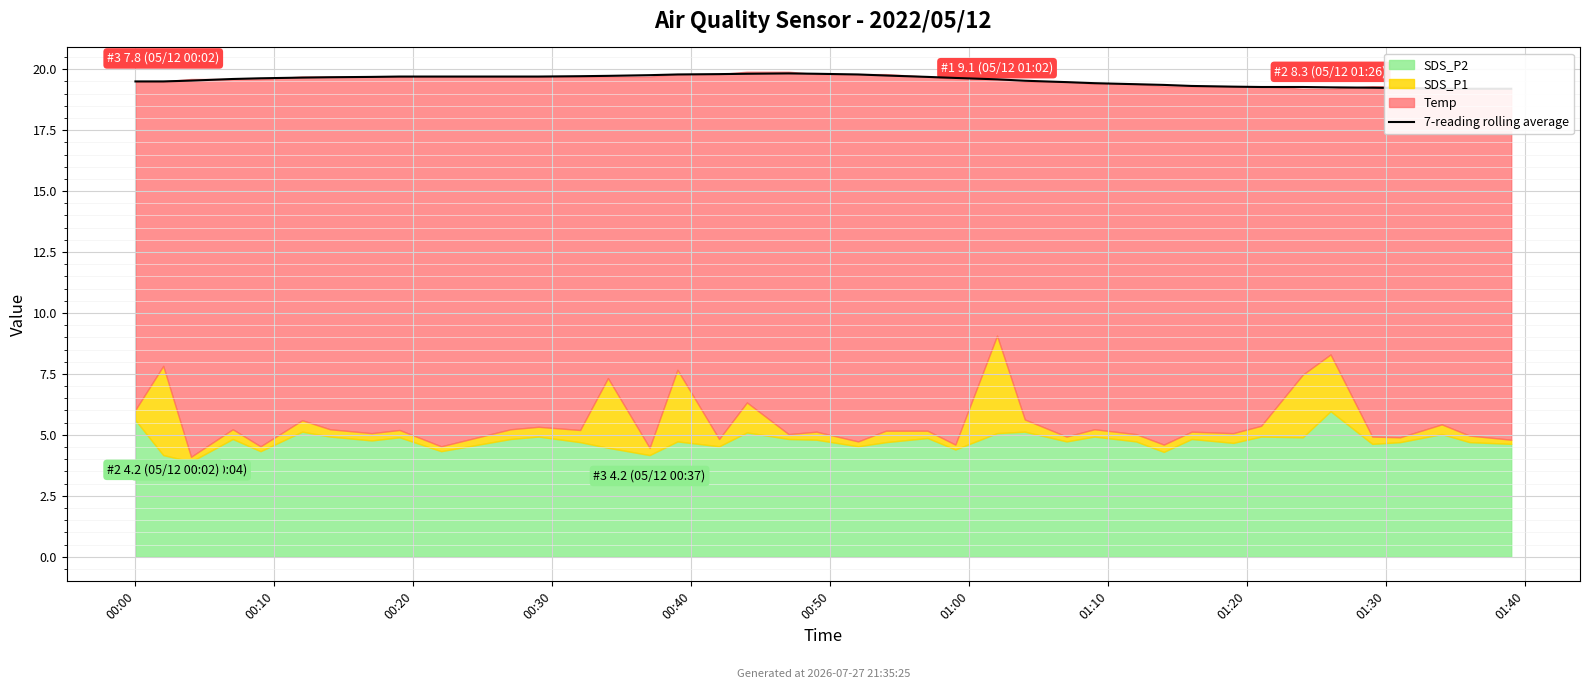

What value does the data have at 31?

19.3